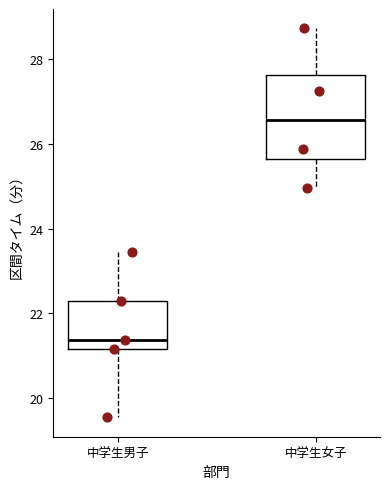

Which box's median line is the lowest?

中学生男子